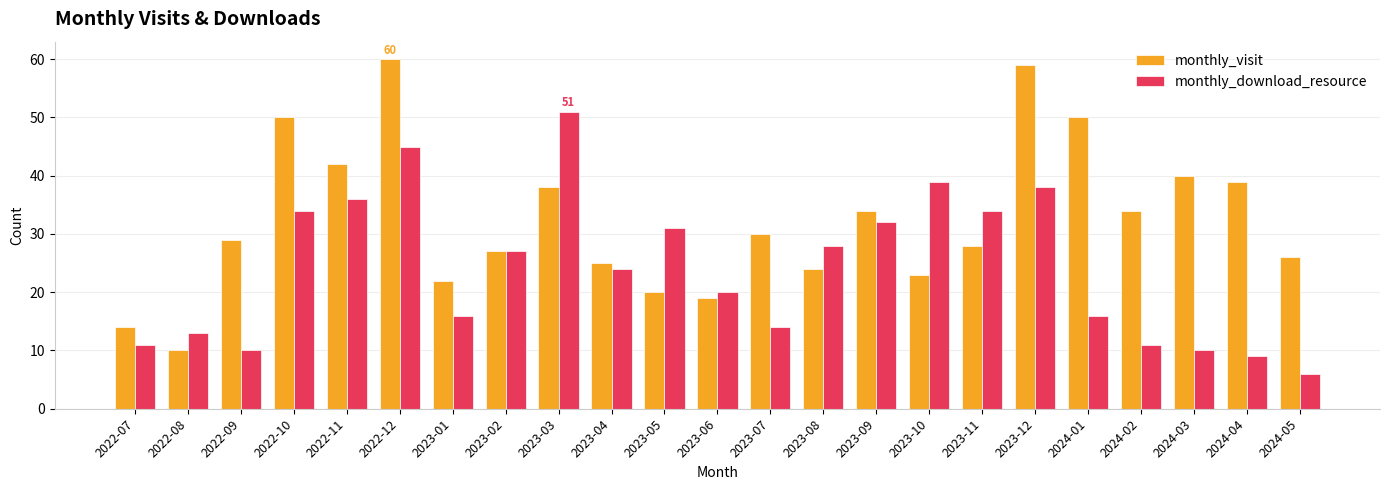

Which series has the largest total across all categories?

monthly_visit